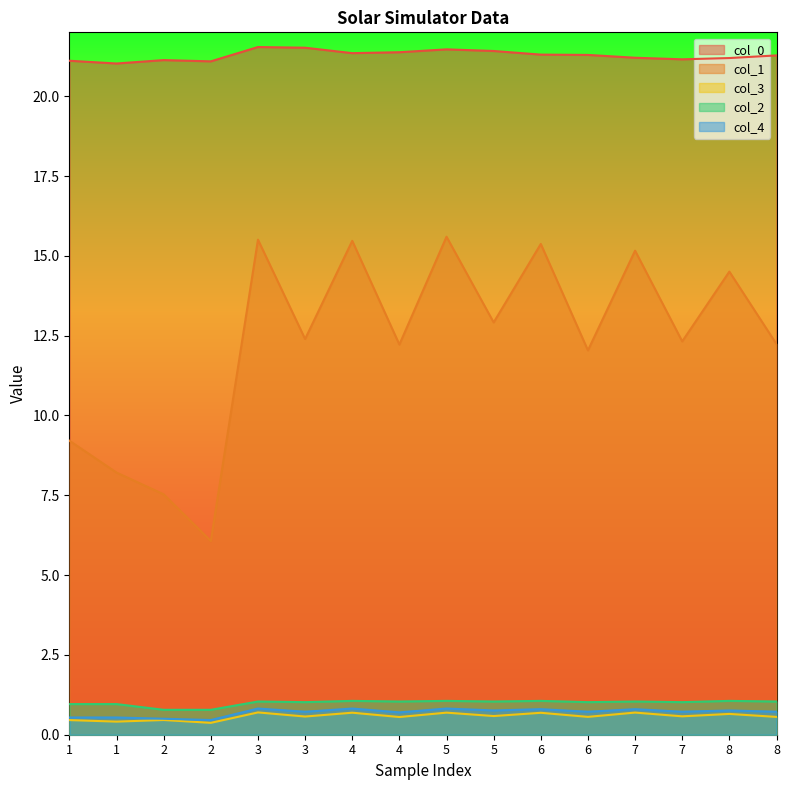

Which category has the highest value across all series?

3